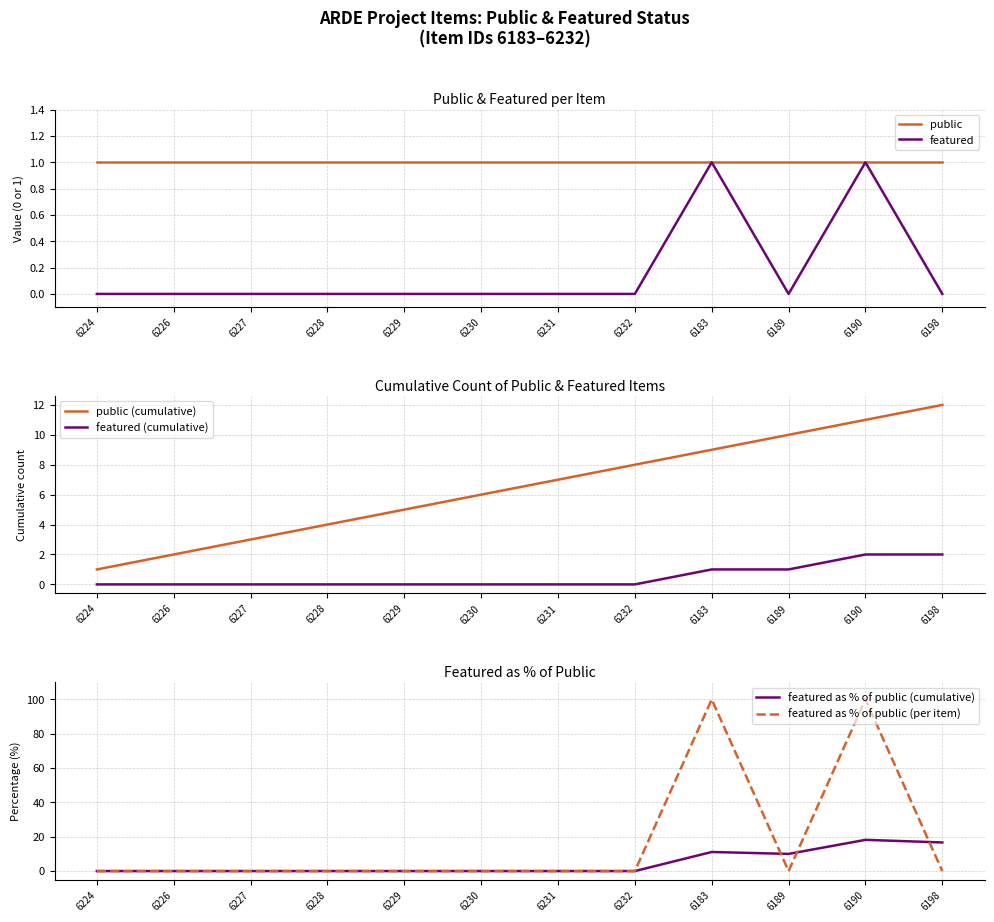

What is the label of the 2nd point from the left?

6226